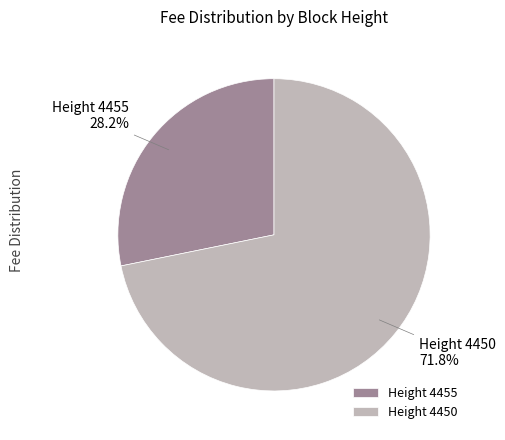

Which slice is the smallest?

Height 4455